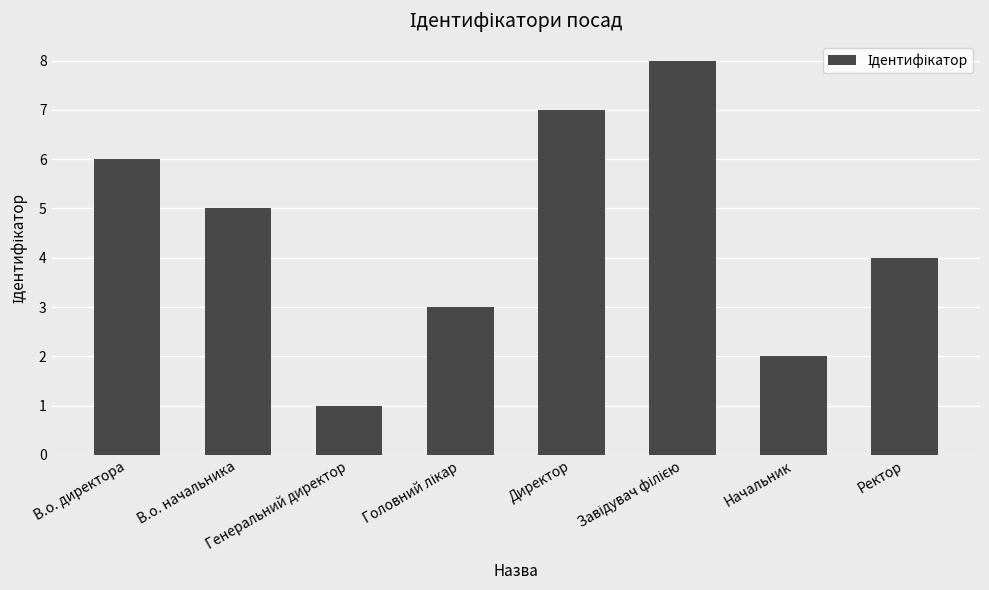

Is it true that the value at Генеральний директор is 1?

True